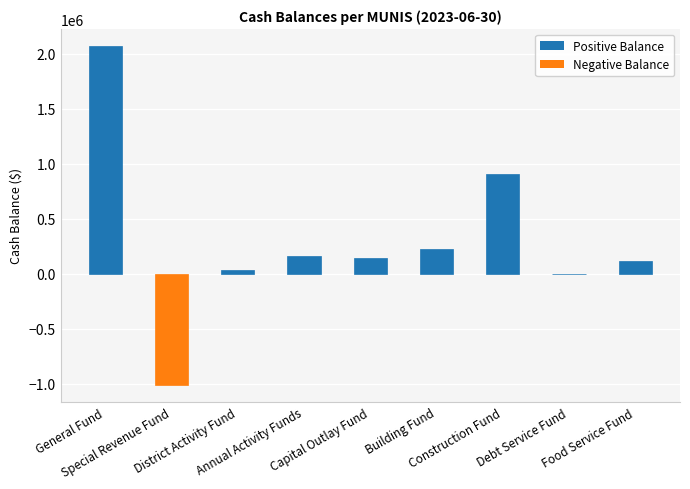

What is the sum of all values?

2647713.1